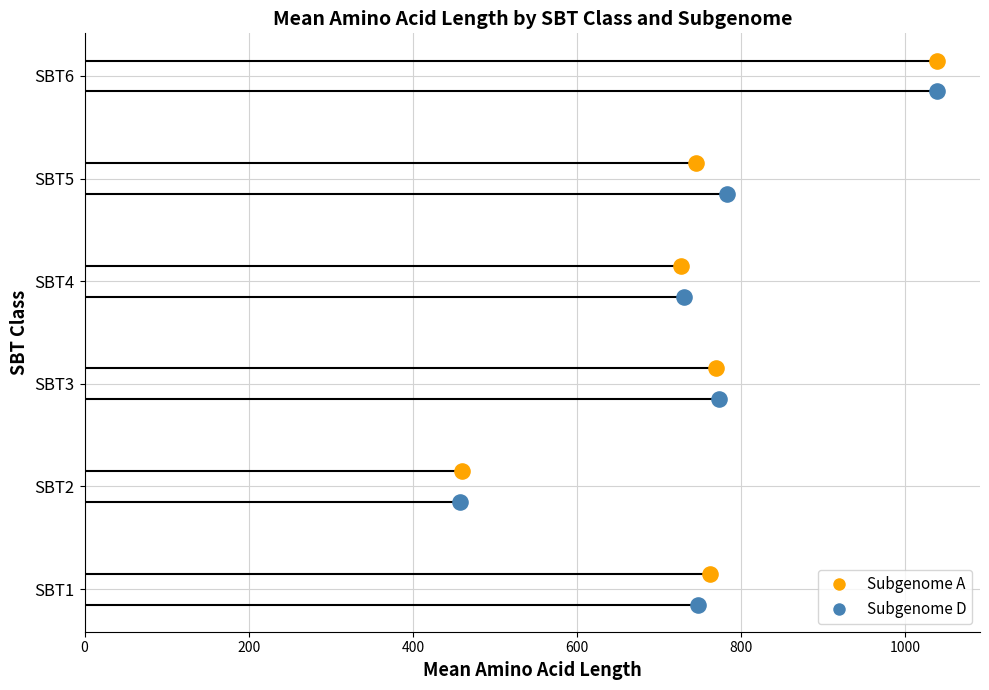

Which series contains the highest Y value?

Subgenome A